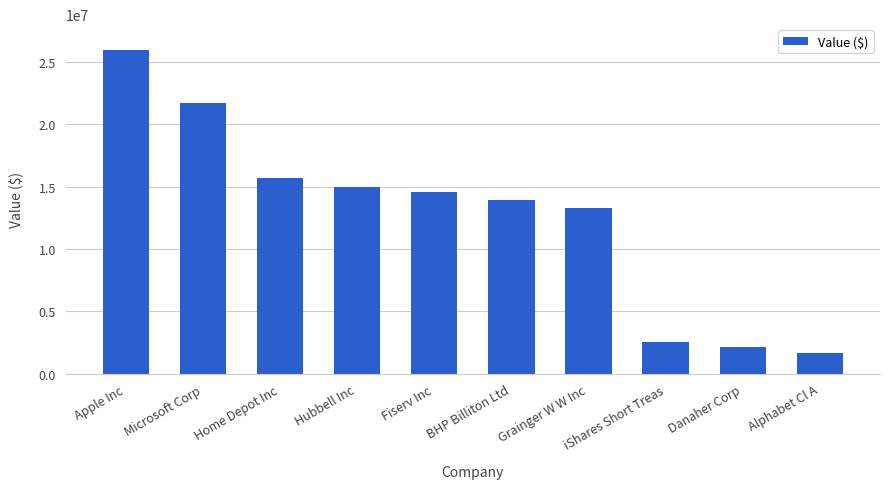

Reading left to right, transcribe all the data shown in this chart.

Apple Inc=25911000	Microsoft Corp=21680000	Home Depot Inc=15645000	Hubbell Inc=14935000	Fiserv Inc=14523000	BHP Billiton Ltd=13923000	Grainger W W Inc=13307000	iShares Short Treas=2524000	Danaher Corp=2149000	Alphabet Cl A=1662000